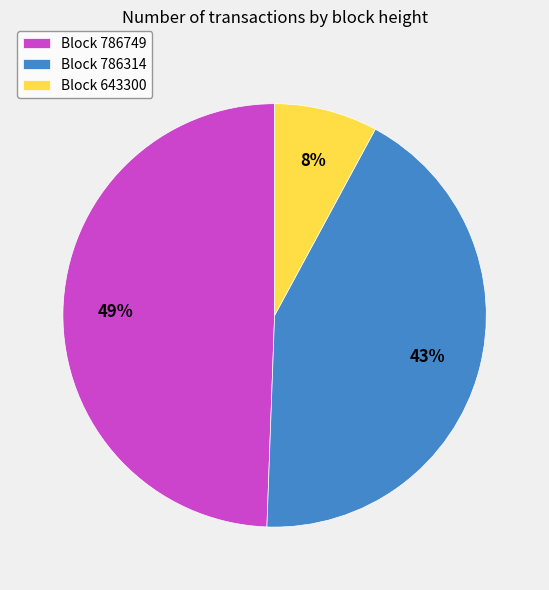

Is Block 786749 the majority of the pie?

No